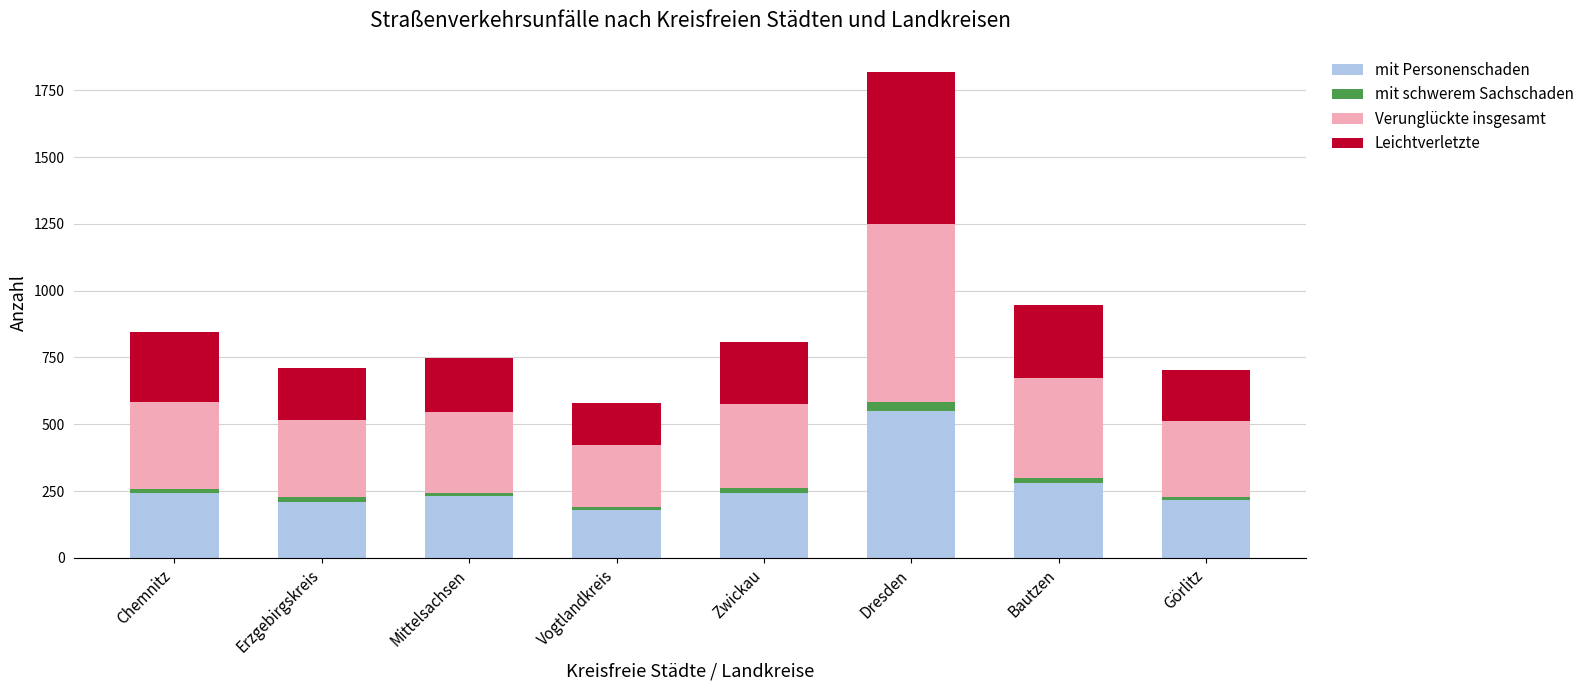

At which category is the sum across all series the highest?

Dresden